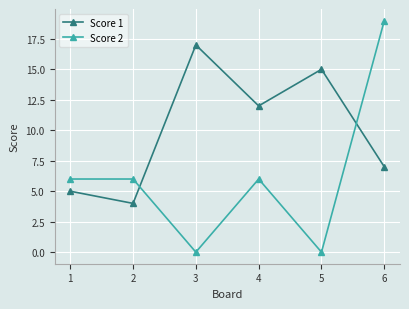

Reading left to right, extract all data points from this chart.

Score 1: 1=5	2=4	3=17	4=12	5=15	6=7
Score 2: 1=6	2=6	3=0	4=6	5=0	6=19